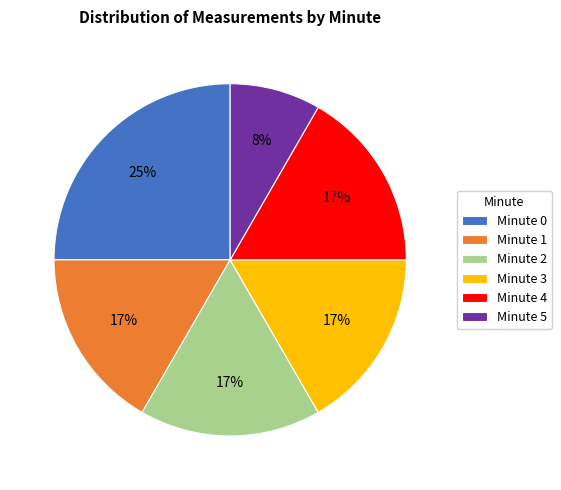

Is there a majority slice in this chart?

No